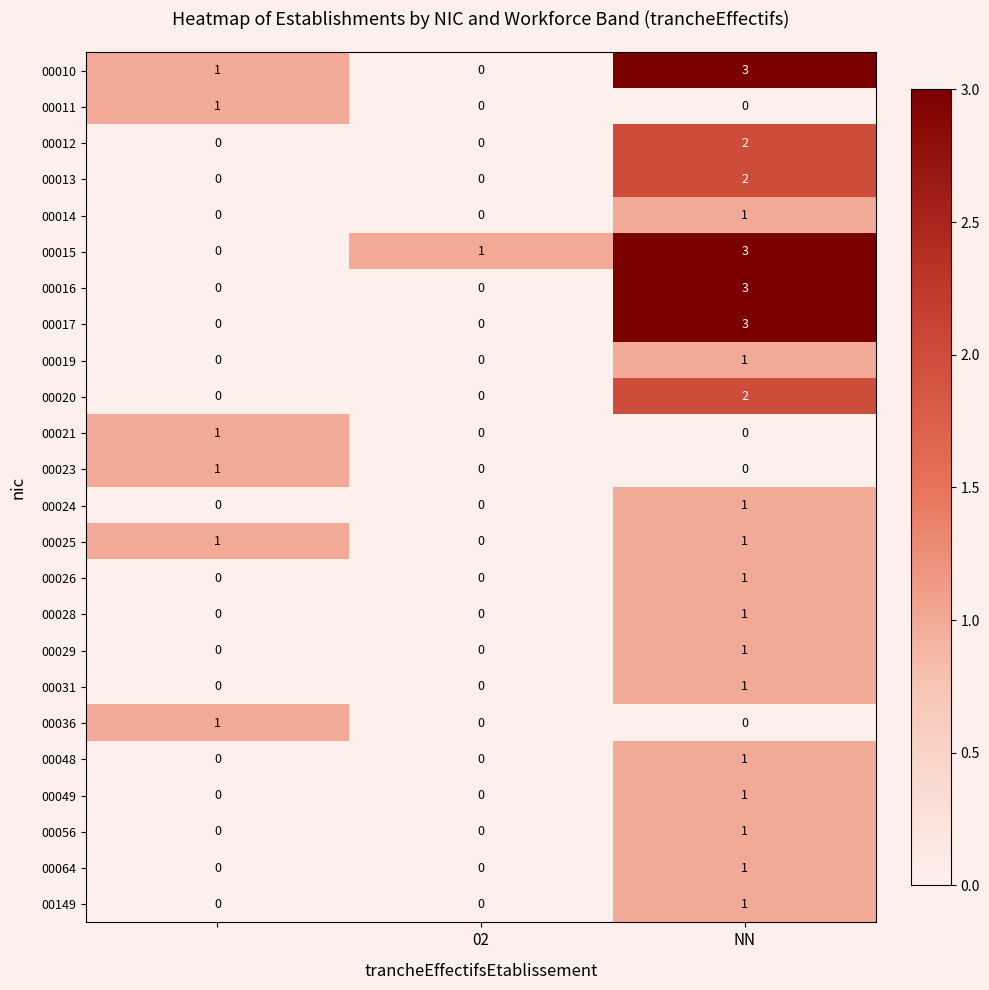

Count the 00015 values in the range 0 to 3.

3